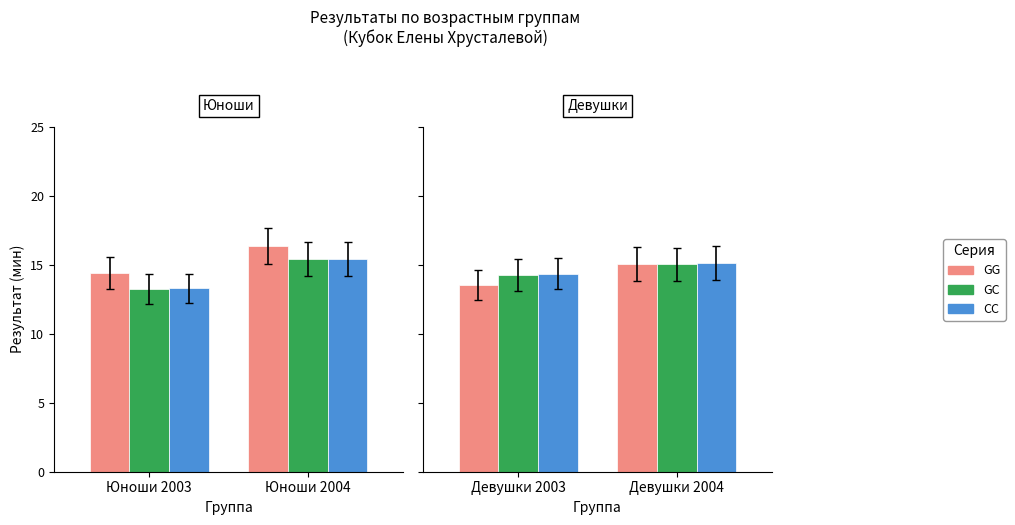

Between Девушки 2004 and Девушки 2003, which is larger?

Девушки 2004